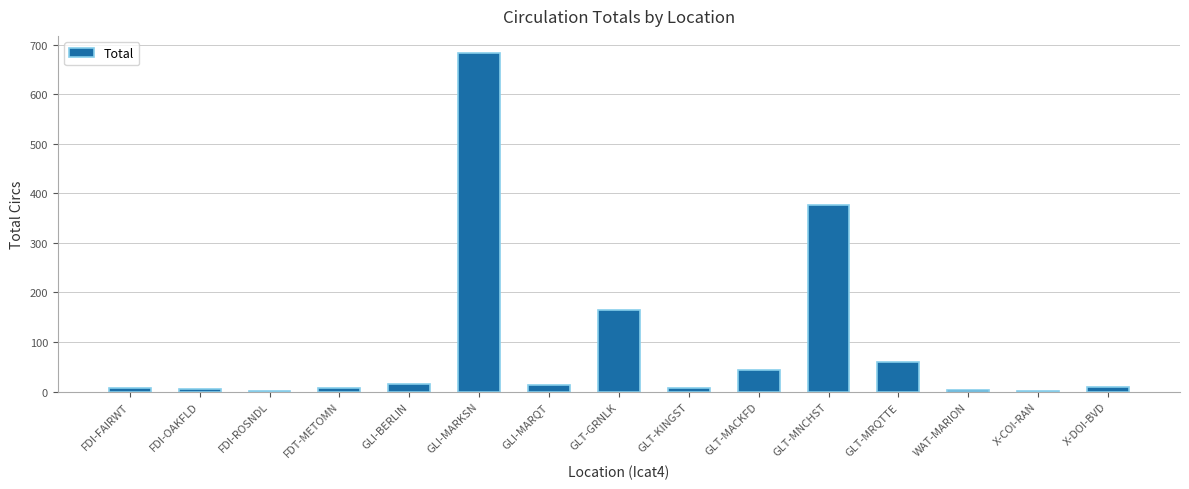

Which category has the highest value across all series?

GLI-MARKSN